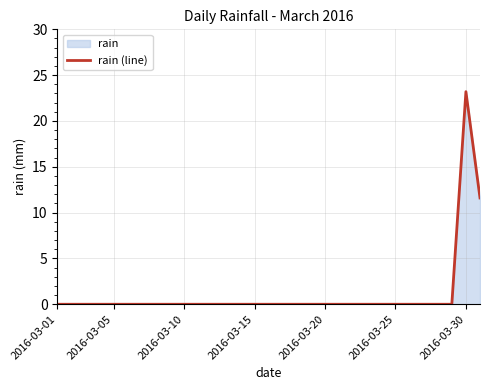

Is it true that the value at 2016-03-01 is 8.3?

False